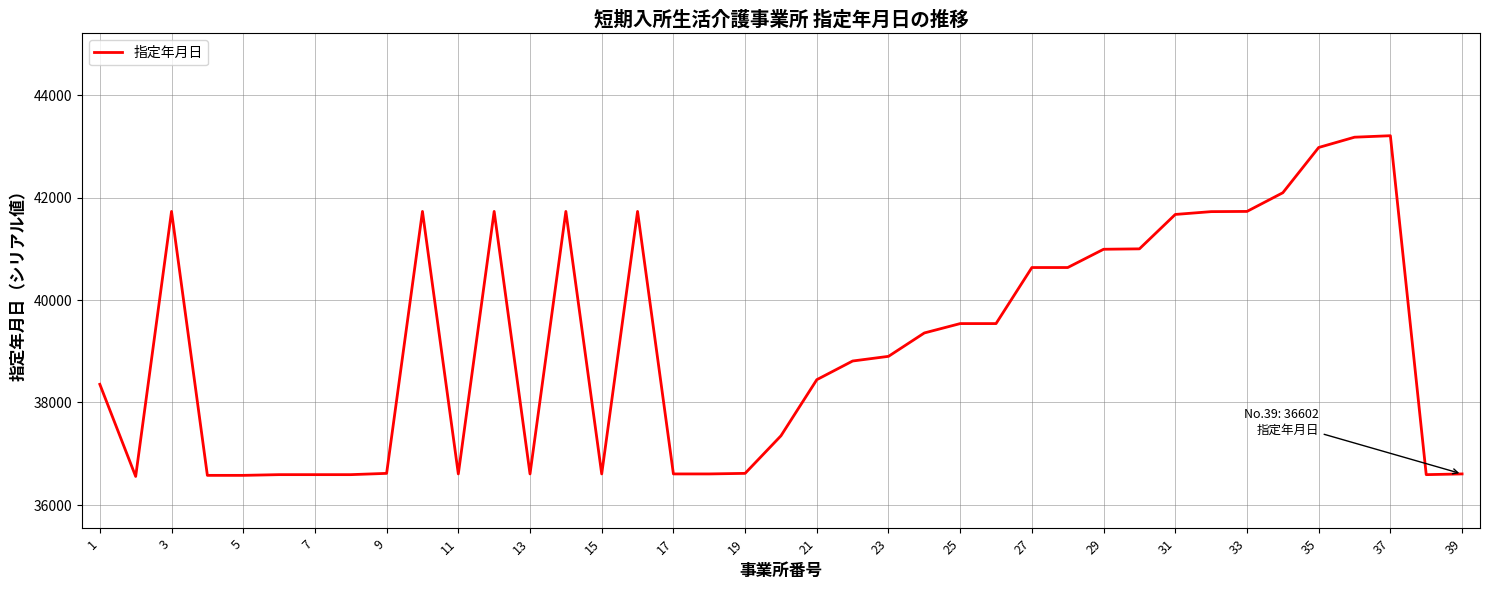

What is the greatest value displayed?

43209